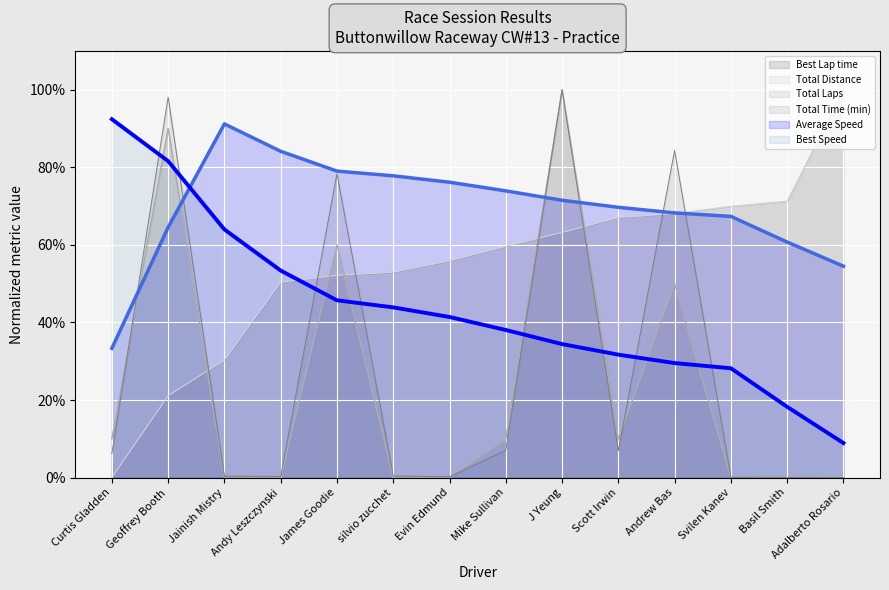

Which label corresponds to the largest value in the chart?

J Yeung